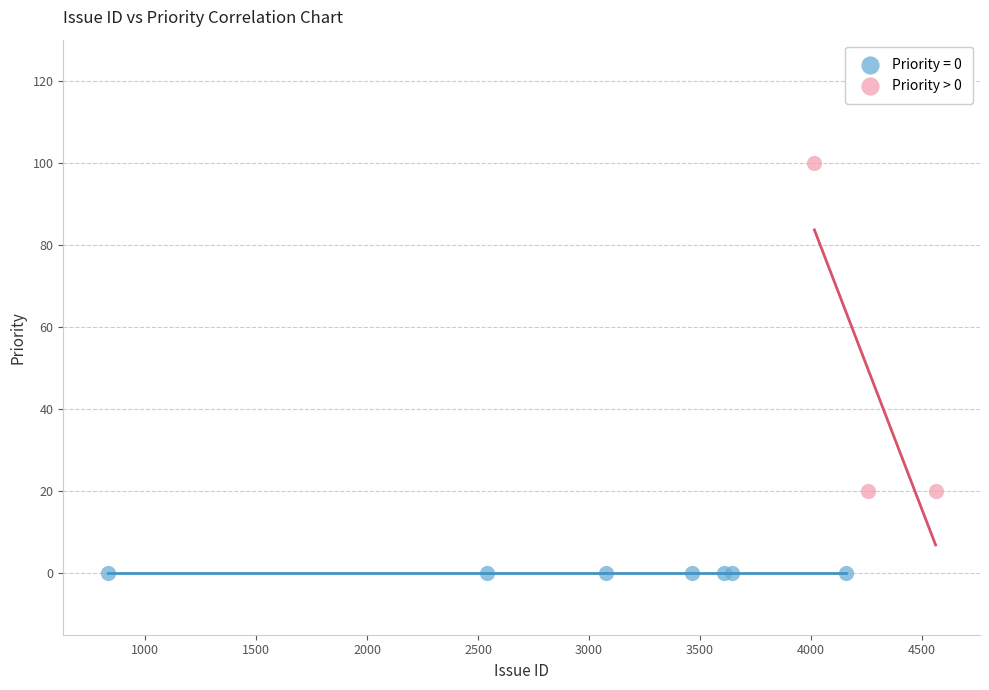

Which series reaches the maximum Y coordinate?

Priority > 0